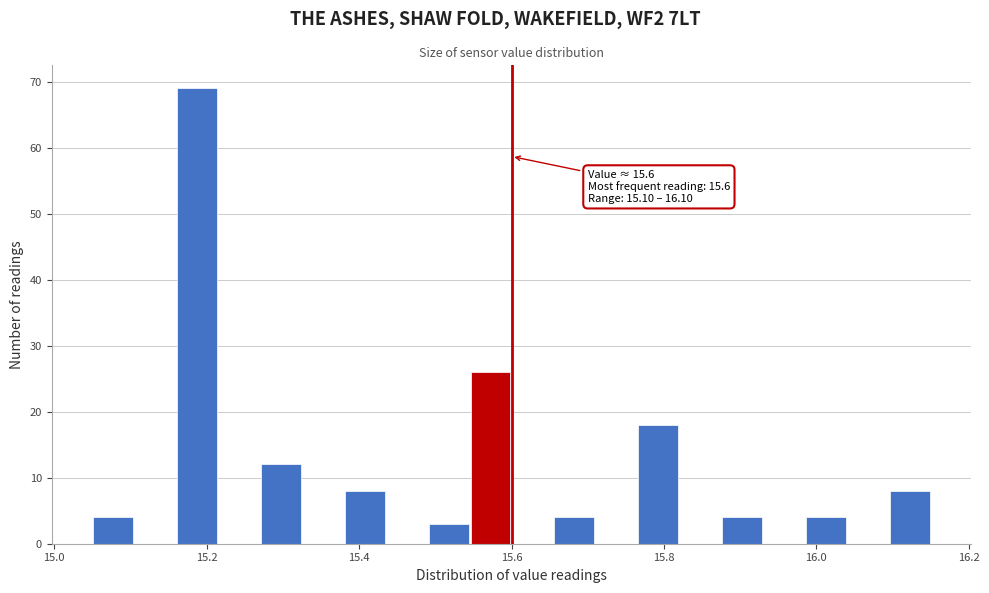

Around what value on the x-axis is the tallest bar? Give the approximate position of its centre, as read against the axis.

15.18